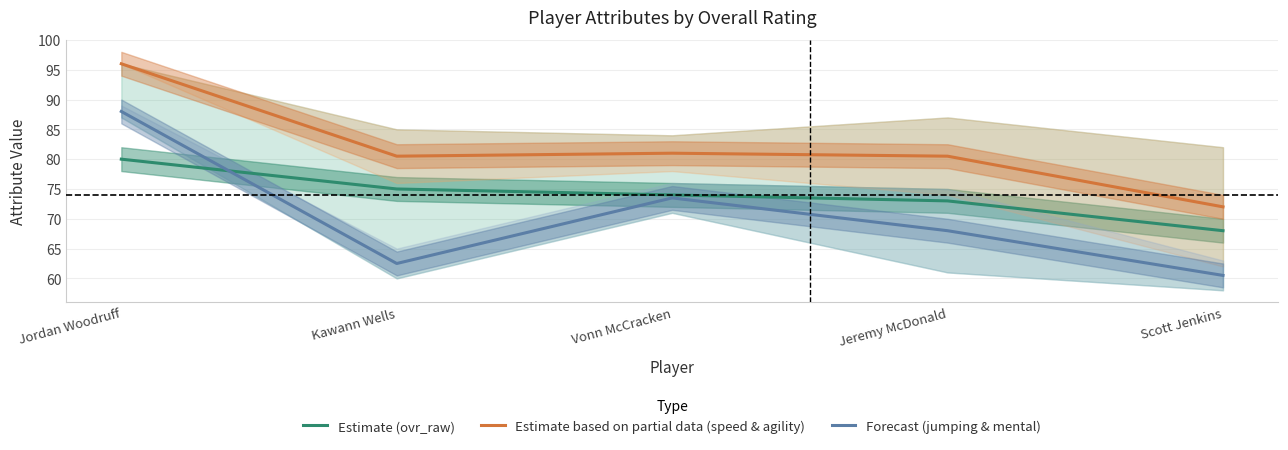

What is the difference between the highest and lowest values at Jeremy McDonald?

12.5